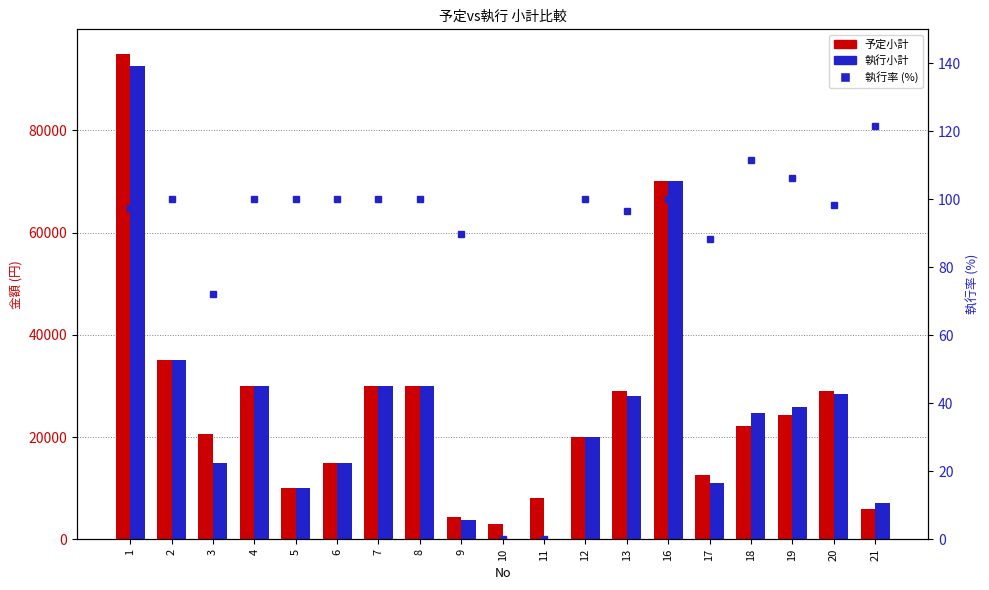

Which series has the widest spread of values?

執行小計